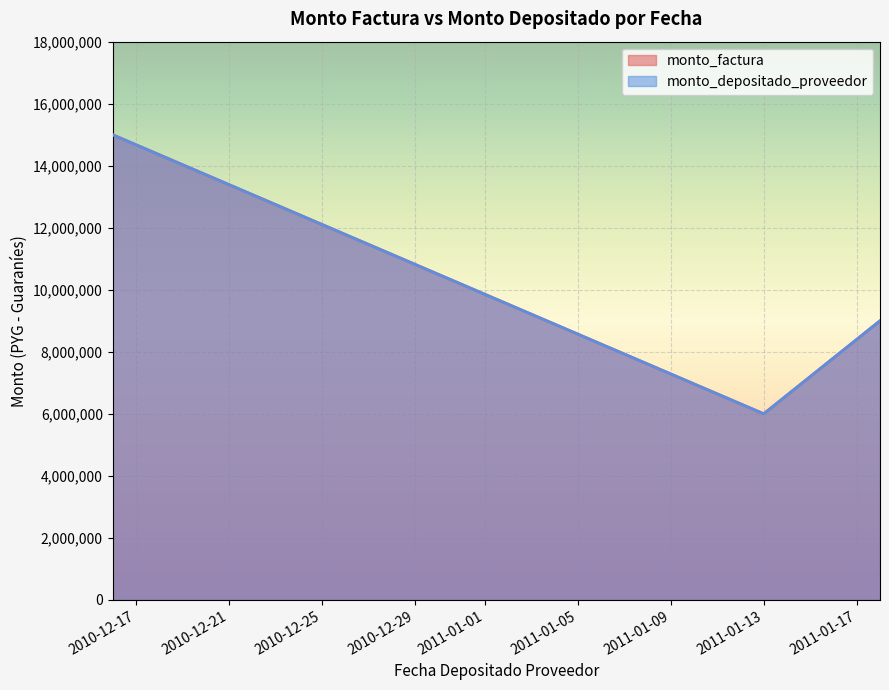

The value of monto_factura at 2010-12-16 is 25420212. True or false?

False